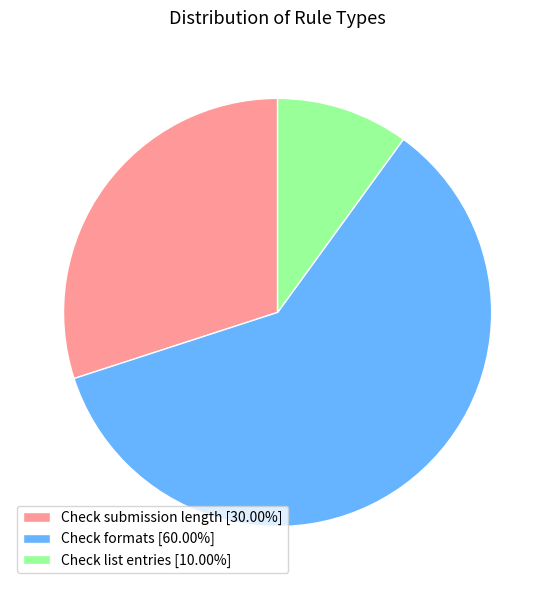

Between Check submission length and Check list entries, which is larger?

Check submission length